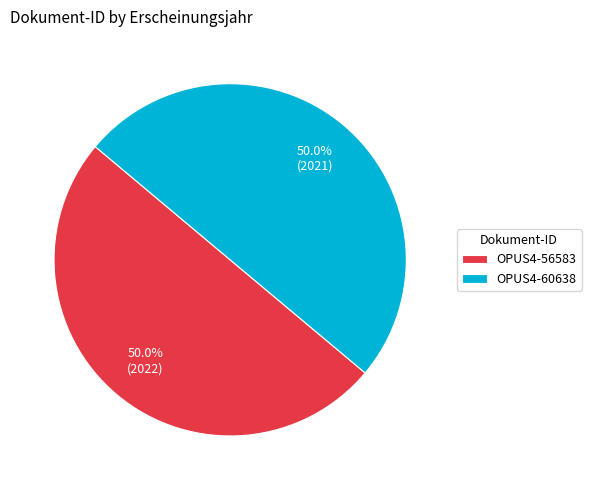

What percentage is the OPUS4-60638 slice, to the nearest percent?

50%